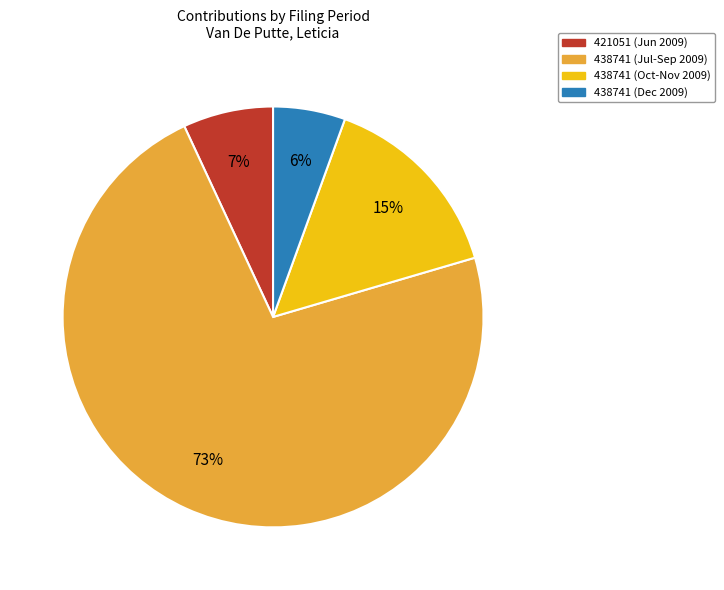

To the nearest percent, what is the average slice percentage?

25%